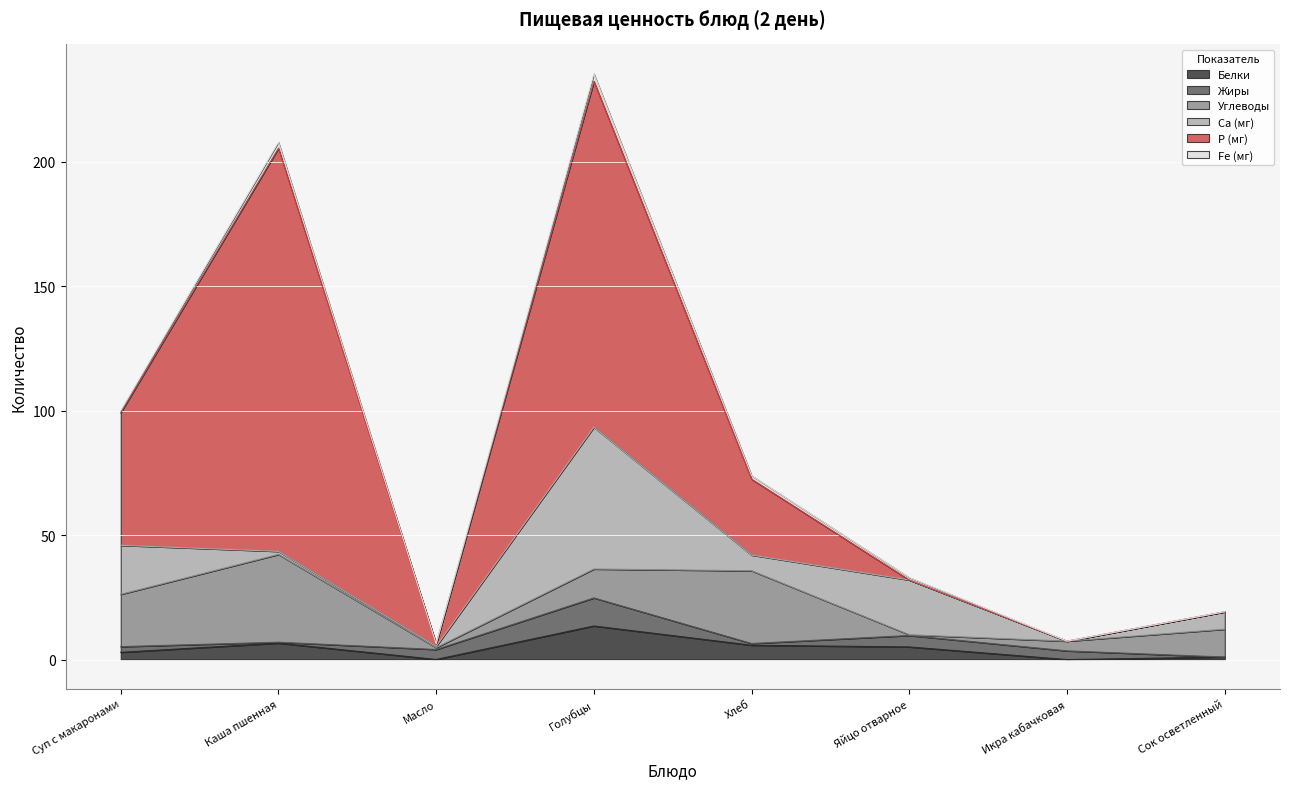

True or false: Углеводы and Са (мг) cross at least once.

True